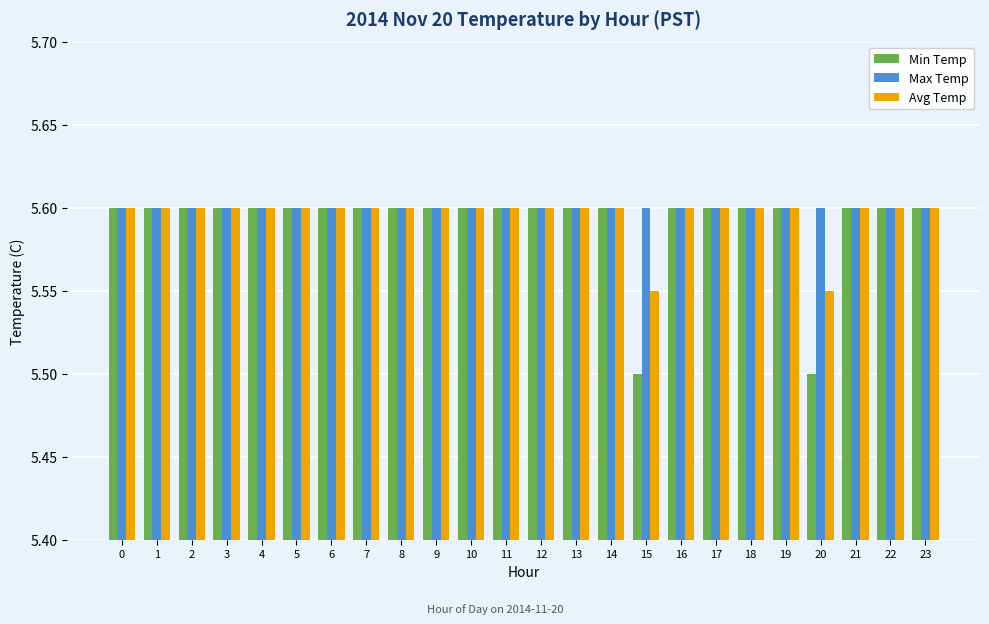

Is it true that Min Temp equals 9.7 at 20?

False